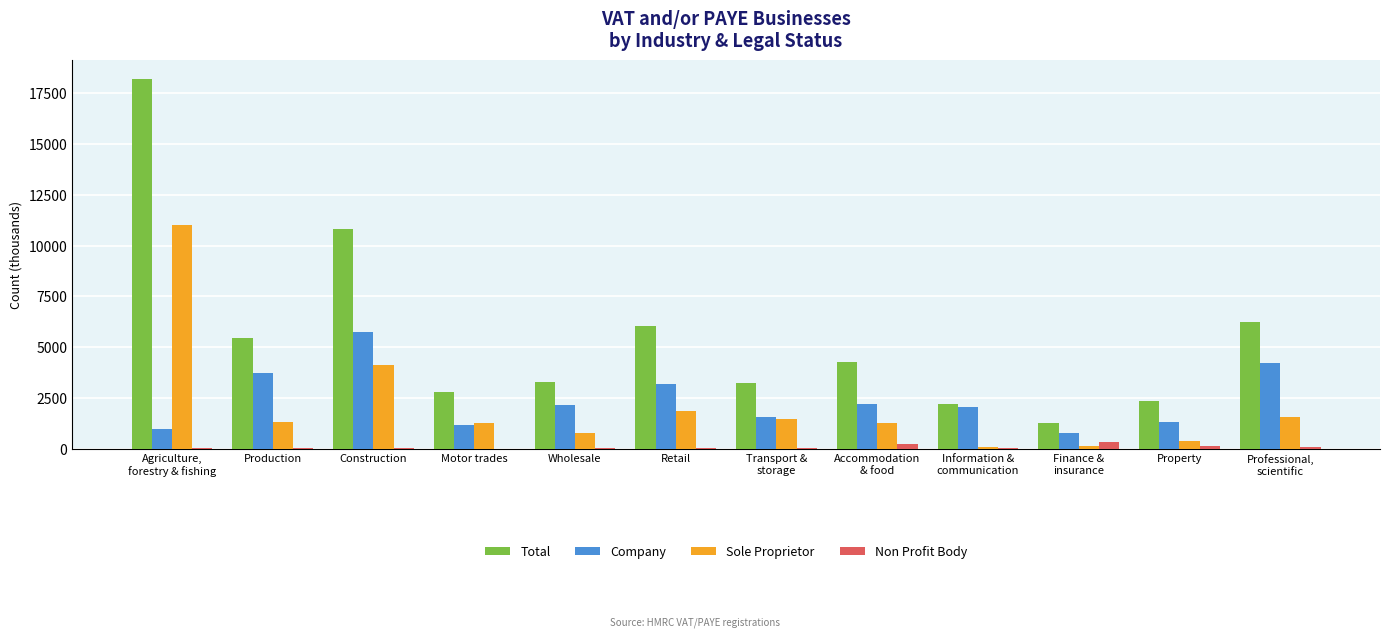

Which series changed the most between Production and Motor trades?

Total